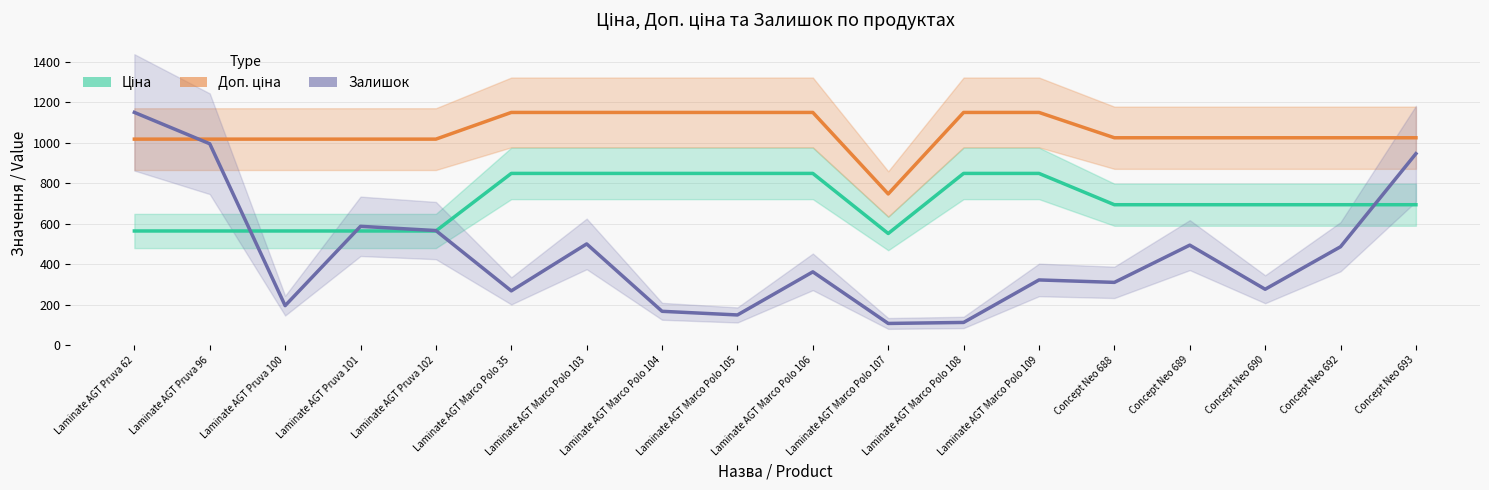

What is the sum of the Доп. ціна values at Concept Neo 690 and Laminate AGT Pruva 102?

2042.5